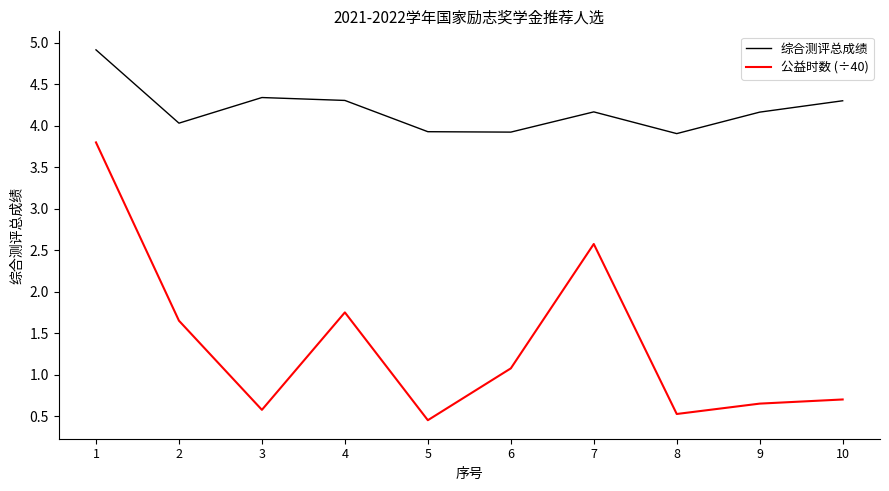

True or false: 公益时数 (÷40) has a value of 2.6 at 7.

True